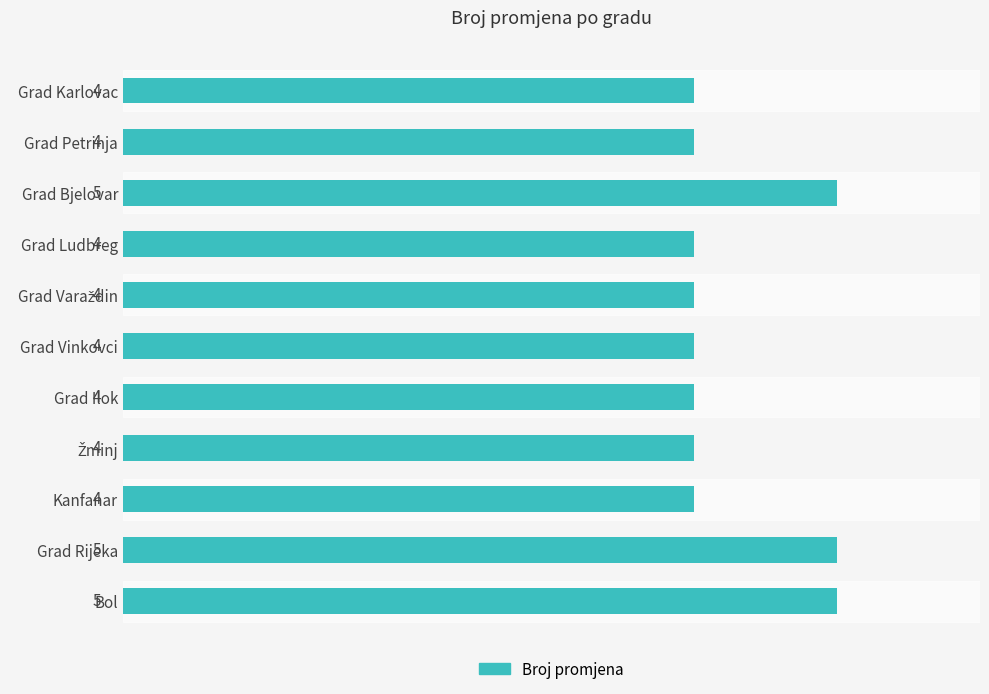

Are the bars horizontal?

Yes